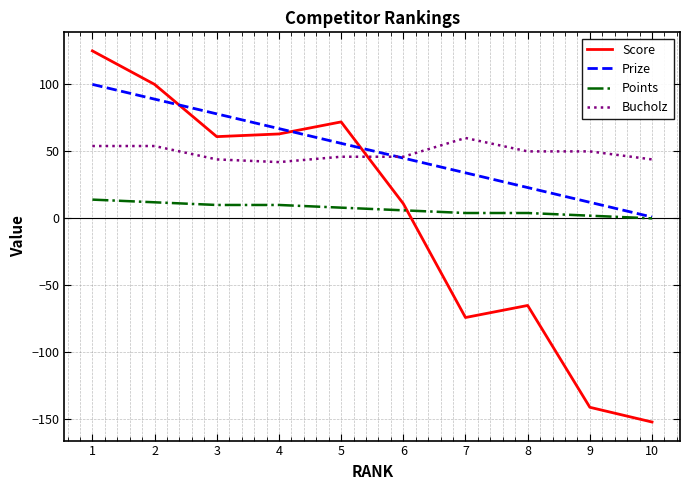

At which label is Score closest to -13?

6